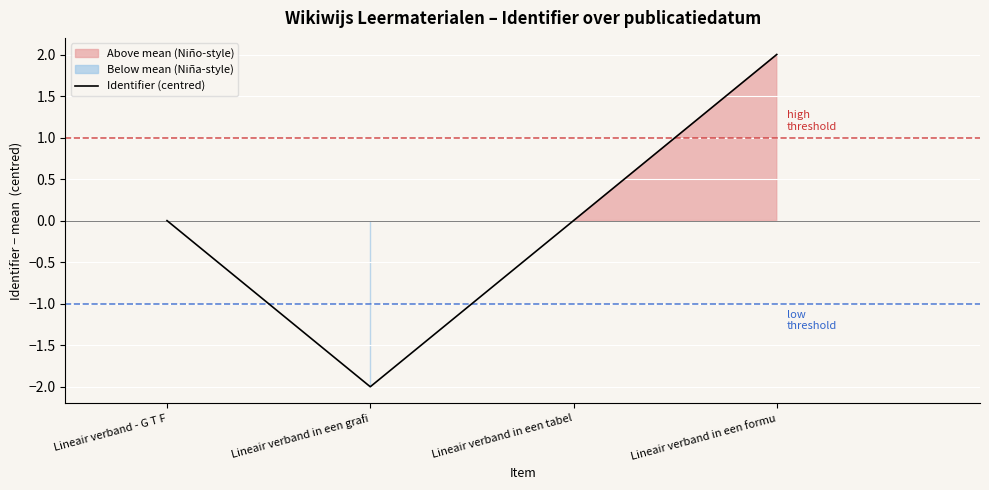

What position from the right is Lineair verband in een tabel?

2